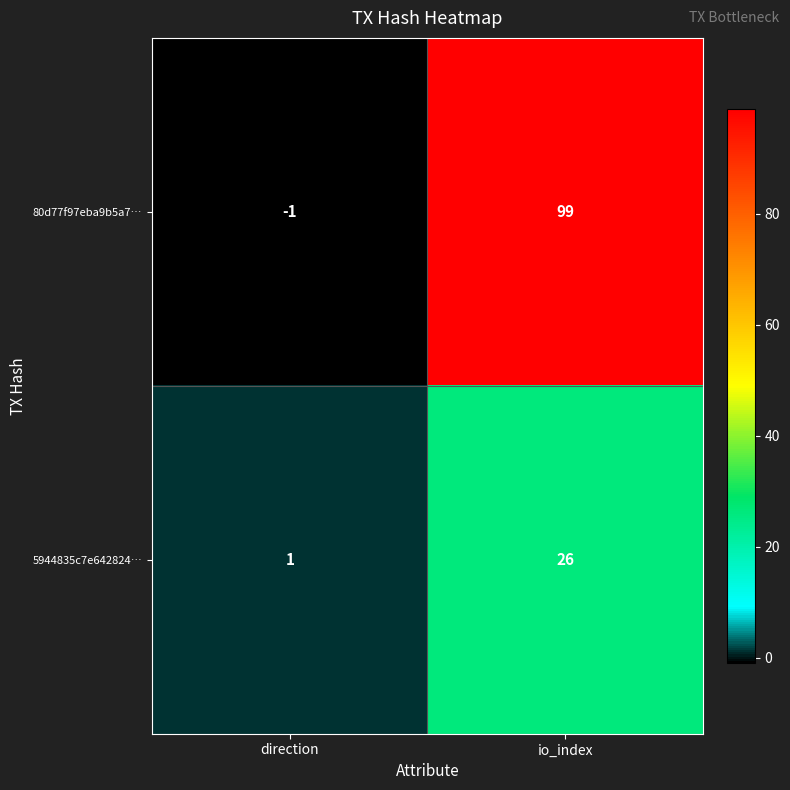

How many series are shown in this chart?

2